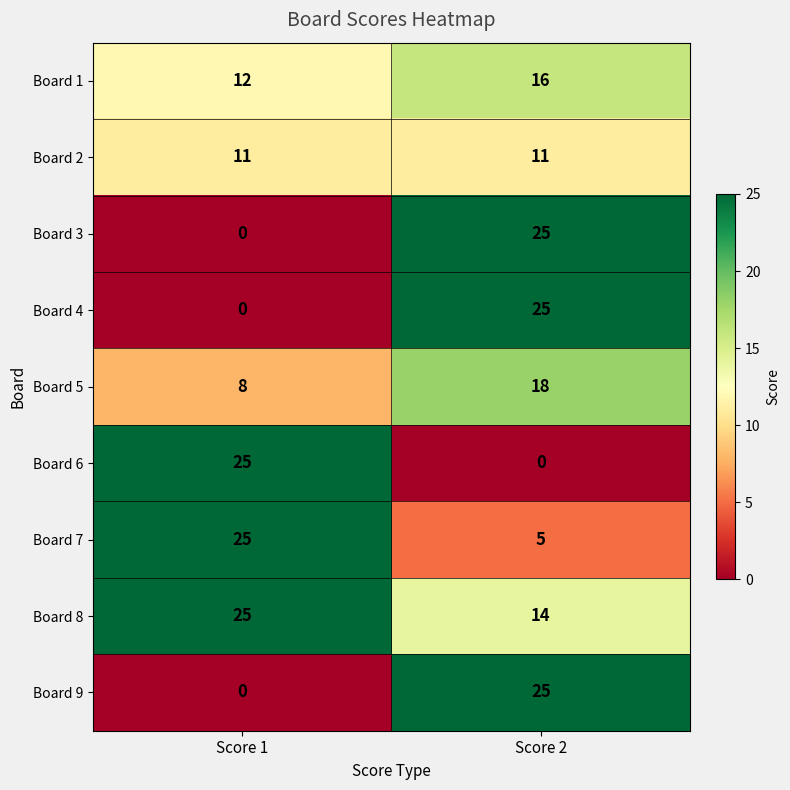

True or false: Board 7 has a value of 8 at Score 2.

False